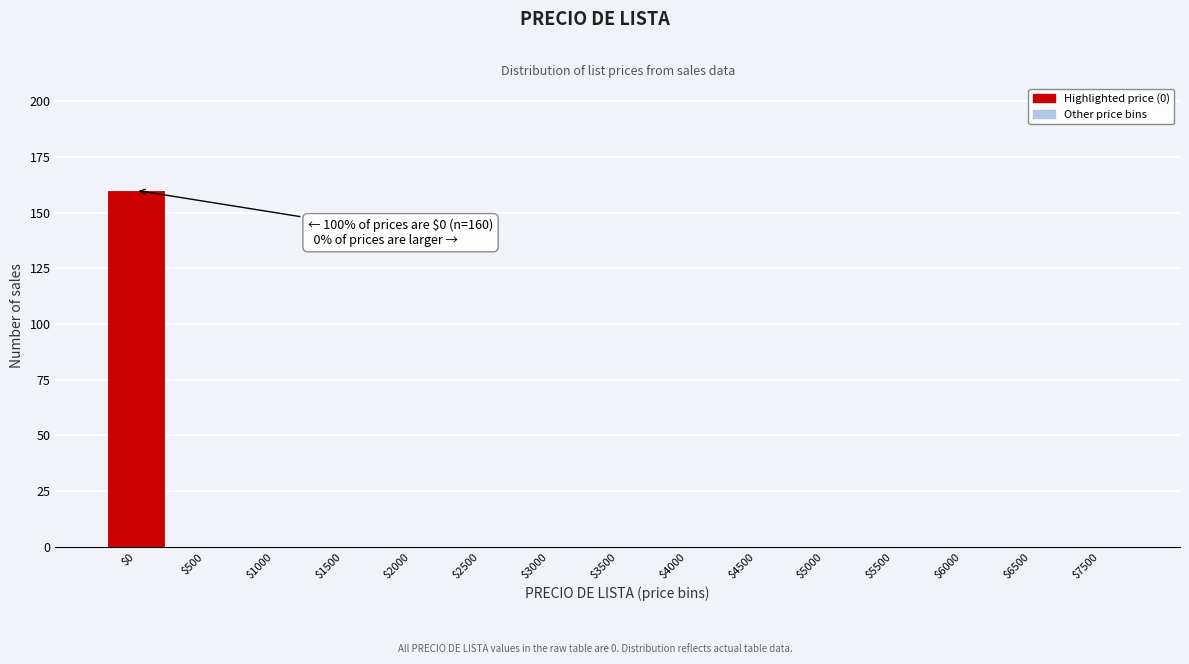

Which category has the highest value across all series?

$0